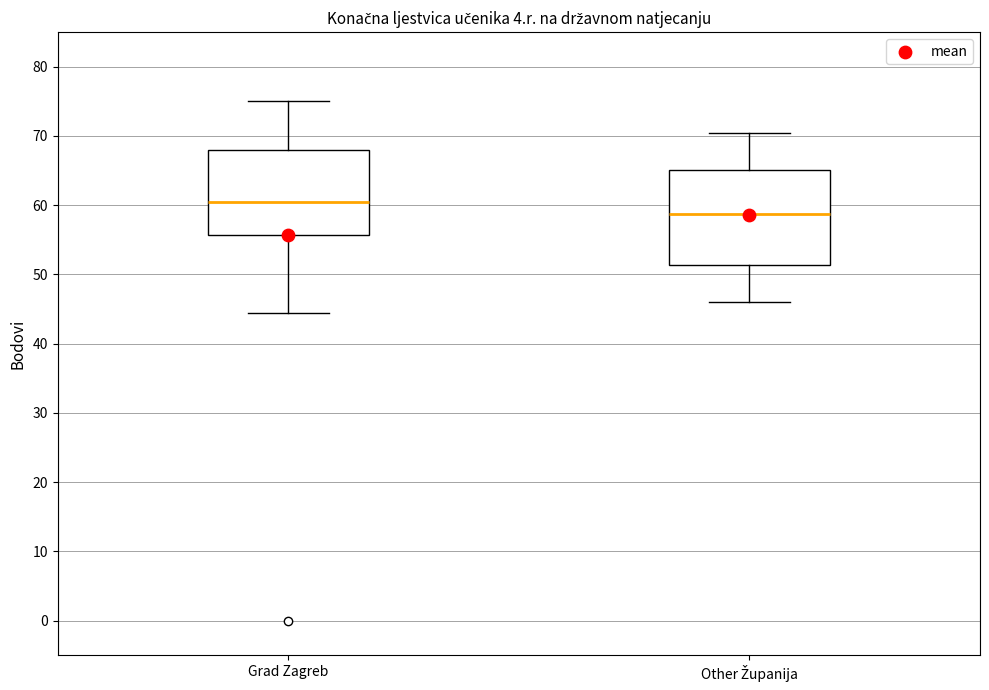

Reading left to right, read every box against the y-axis: the position of its median line, the range the box covers, and the ends of its whiskers. The values are not printed on the chart, so give them approximately, as read against the axis.

Grad Zagreb: median 61, box 56 to 68, whiskers 45 to 75
Other Županija: median 59, box 51 to 65, whiskers 46 to 71